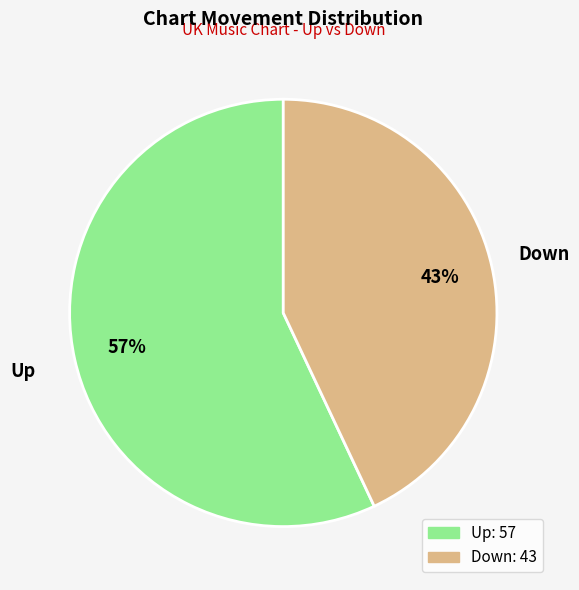

Does any single category account for the majority?

Yes